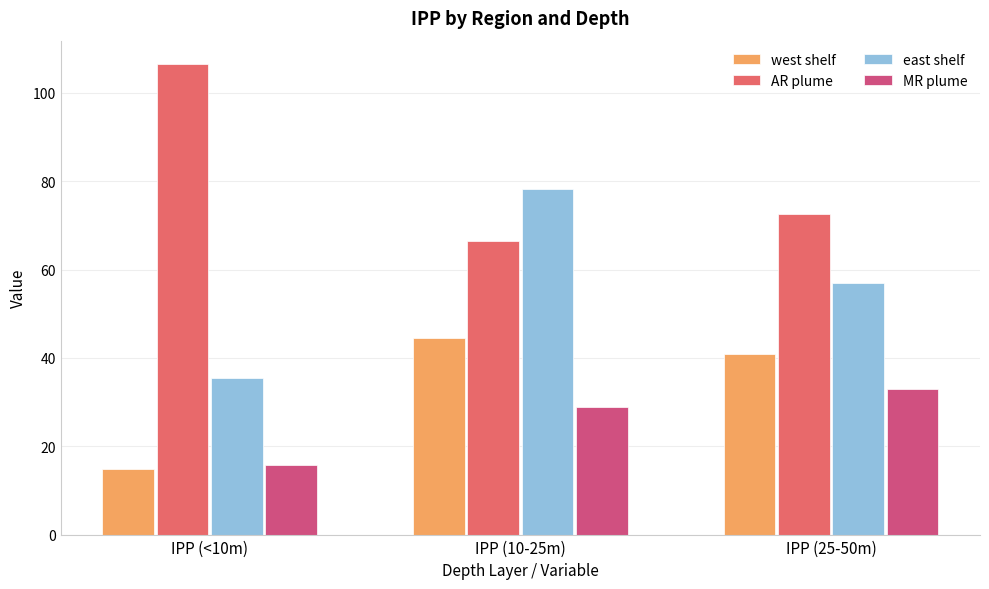

What is the highest value of the east shelf series?

78.1